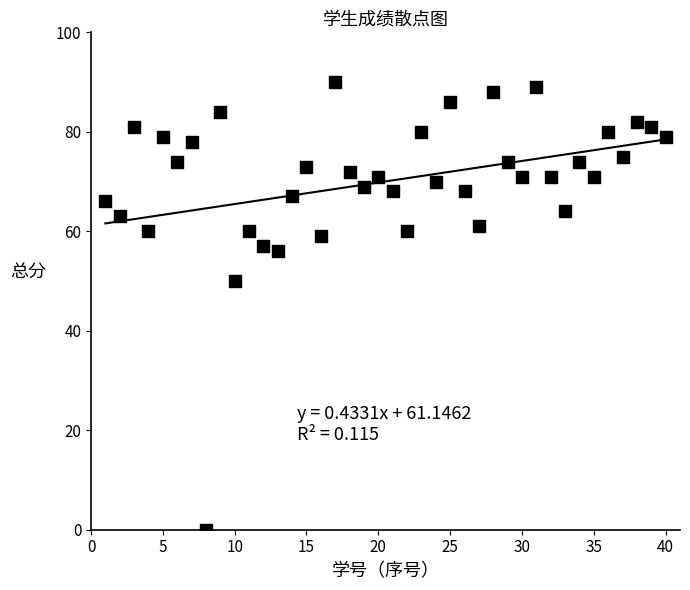

What Y value in the scatter plot is closest to 45?

50